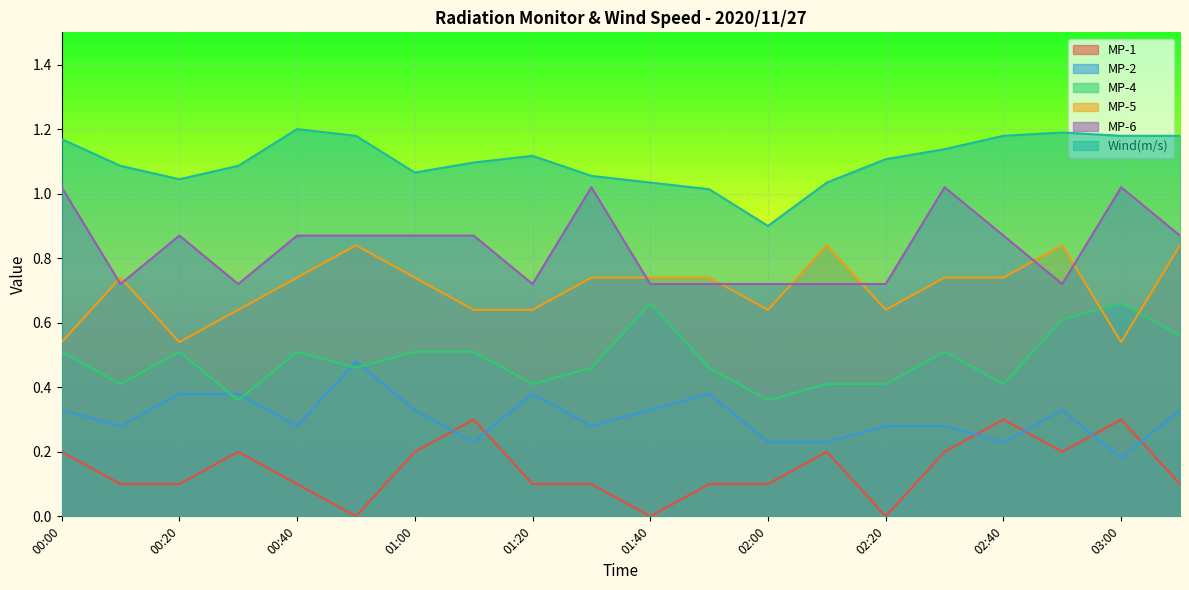

What is the average value of the MP-6 series?

0.8